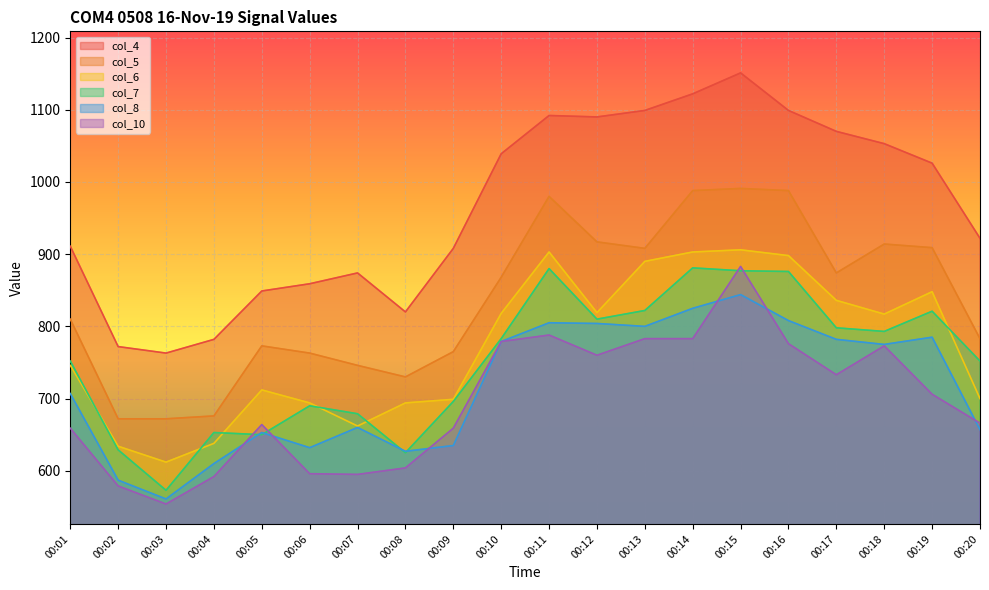

Which series has the largest total across all categories?

col_4